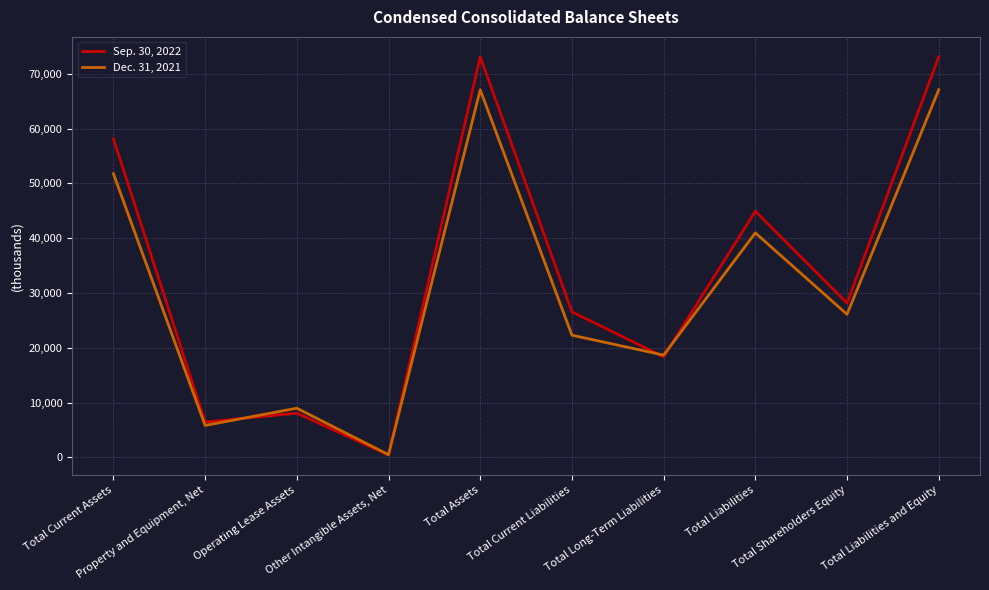

Rank the series by their maximum value, from highest to lowest.

Sep. 30, 2022, Dec. 31, 2021